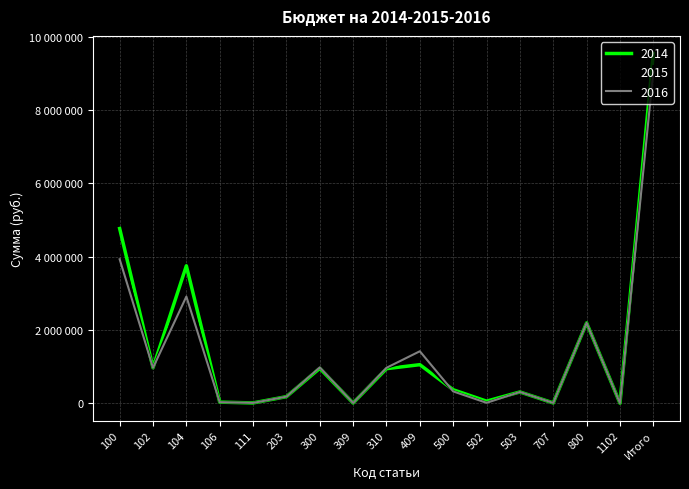

Is this an area chart (filled region under the line)?

No